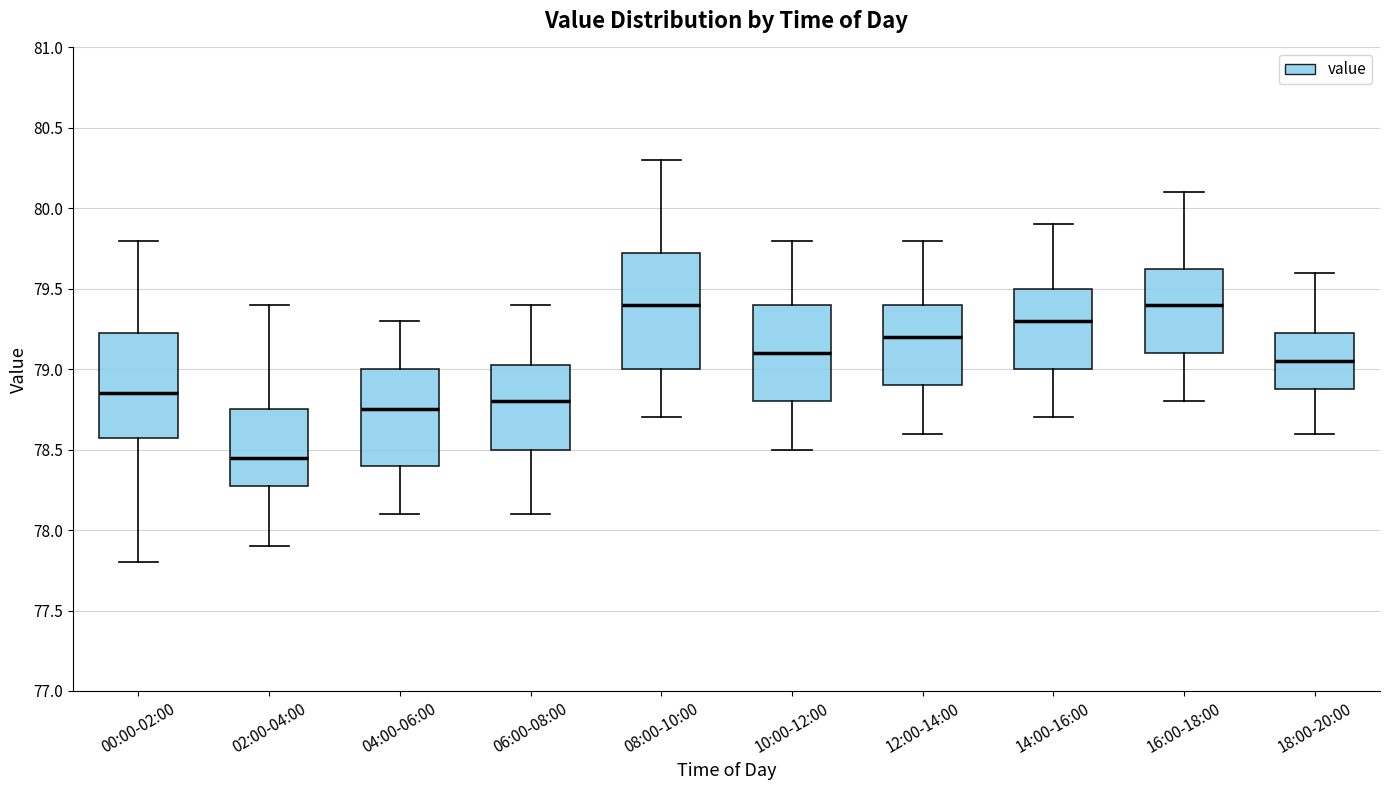

Reading left to right, transcribe this box plot: for each box, give where its median line is, the range the box spans, and where its two whiskers end, as read against the y-axis. The values are not printed on the chart, so give them approximately, as read against the axis.

00:00-02:00: median 78.85, box 78.60 to 79.25, whiskers 77.80 to 79.80
02:00-04:00: median 78.45, box 78.30 to 78.75, whiskers 77.90 to 79.40
04:00-06:00: median 78.75, box 78.40 to 79.00, whiskers 78.10 to 79.30
06:00-08:00: median 78.80, box 78.50 to 79.05, whiskers 78.10 to 79.40
08:00-10:00: median 79.40, box 79.00 to 79.75, whiskers 78.70 to 80.30
10:00-12:00: median 79.10, box 78.80 to 79.40, whiskers 78.50 to 79.80
12:00-14:00: median 79.20, box 78.90 to 79.40, whiskers 78.60 to 79.80
14:00-16:00: median 79.30, box 79.00 to 79.50, whiskers 78.70 to 79.90
16:00-18:00: median 79.40, box 79.10 to 79.65, whiskers 78.80 to 80.10
18:00-20:00: median 79.05, box 78.90 to 79.25, whiskers 78.60 to 79.60